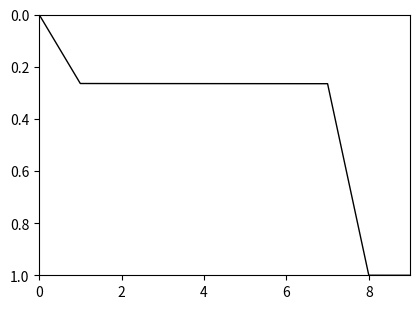

What is the sum of all values?

3.9